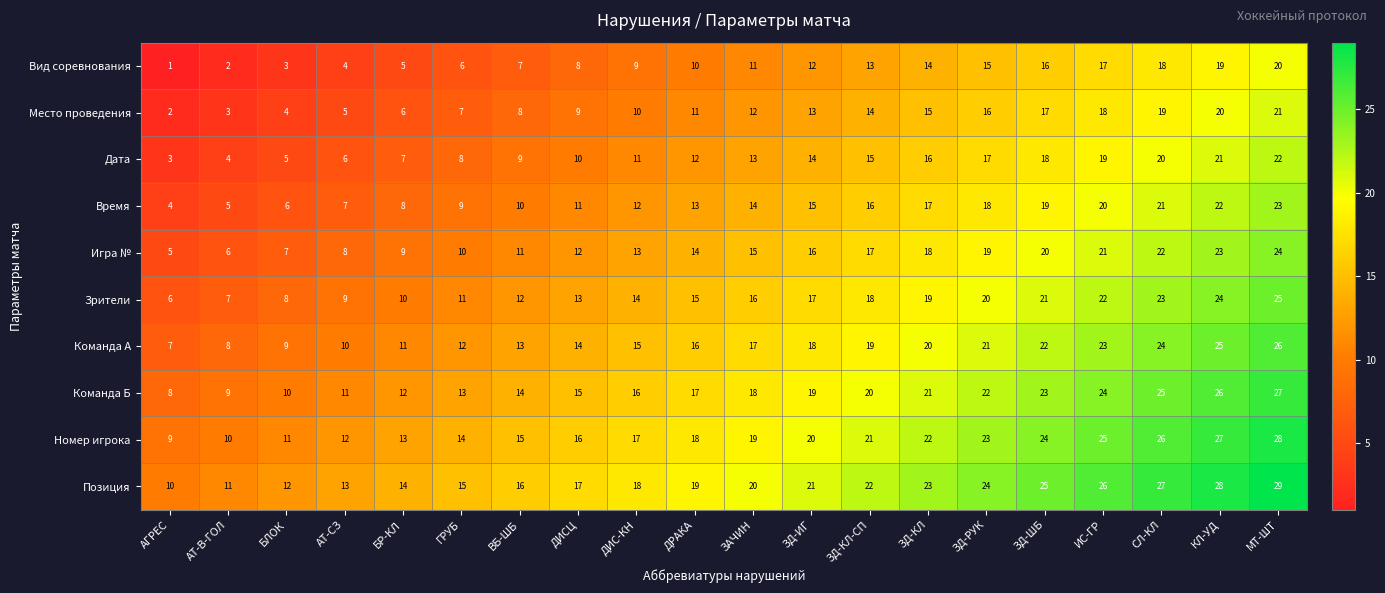

True or false: Игра № has a value of 23 at ДРАКА.

False